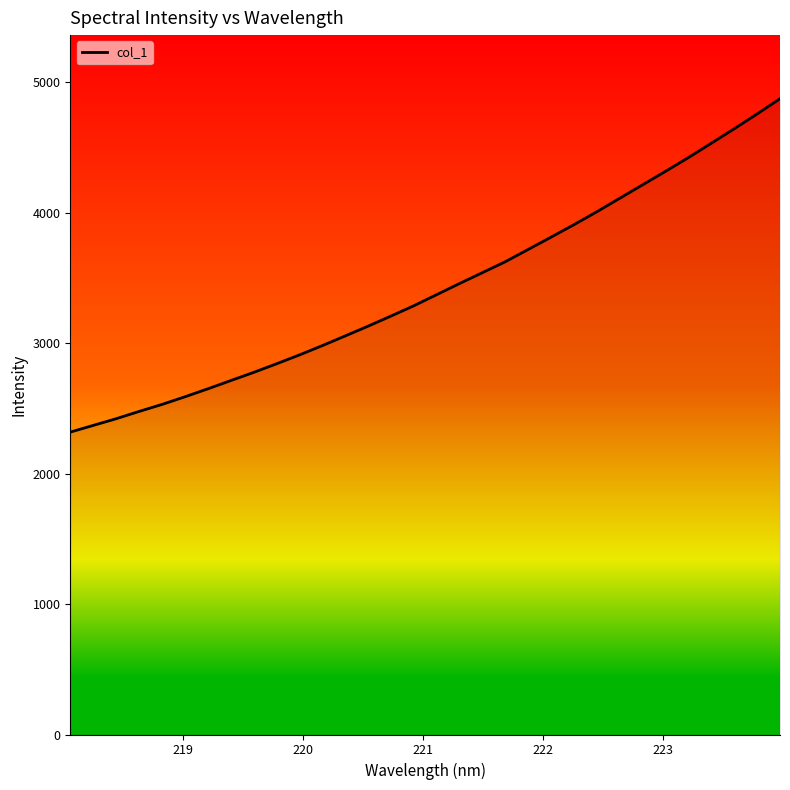

What is the smallest value displayed?

2317.5